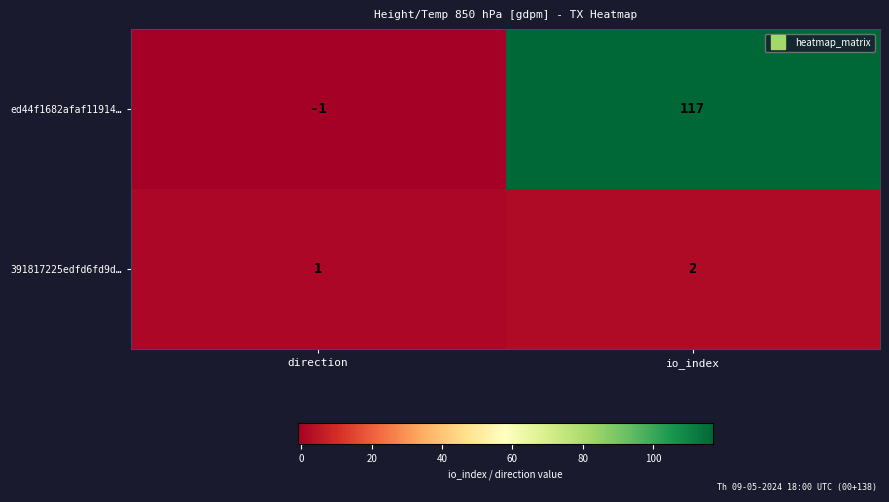

Which series has the largest range (max minus min)?

ed44f1682afaf11914…